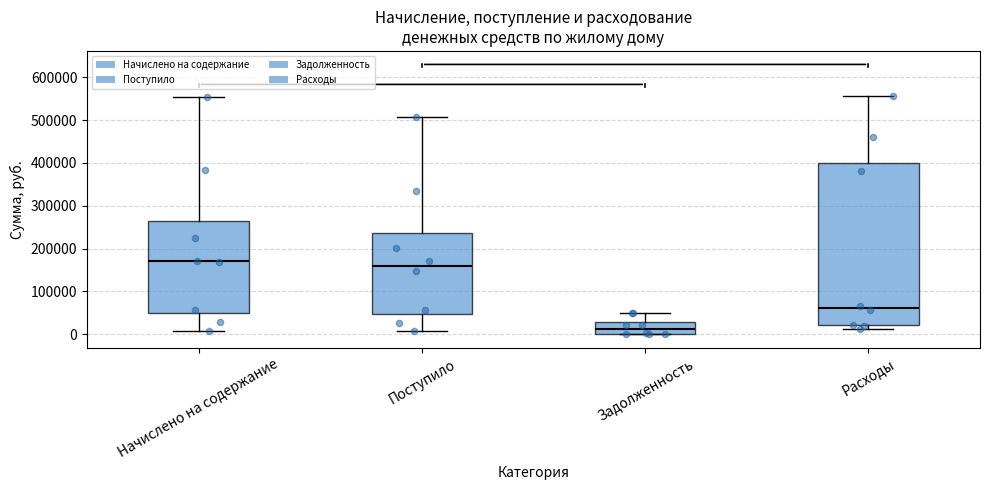

Reading left to right, transcribe this box plot: for each box, give where its median line is, the range the box spans, and where its two whiskers end, as read against the y-axis. The values are not printed on the chart, so give them approximately, as read against the axis.

Начислено на содержание: median 170000, box 50000 to 260000, whiskers 10000 to 560000
Поступило: median 160000, box 50000 to 240000, whiskers 10000 to 510000
Задолженность: median 10000, box 0 to 30000, whiskers 0 to 50000
Расходы: median 60000, box 20000 to 400000, whiskers 10000 to 560000